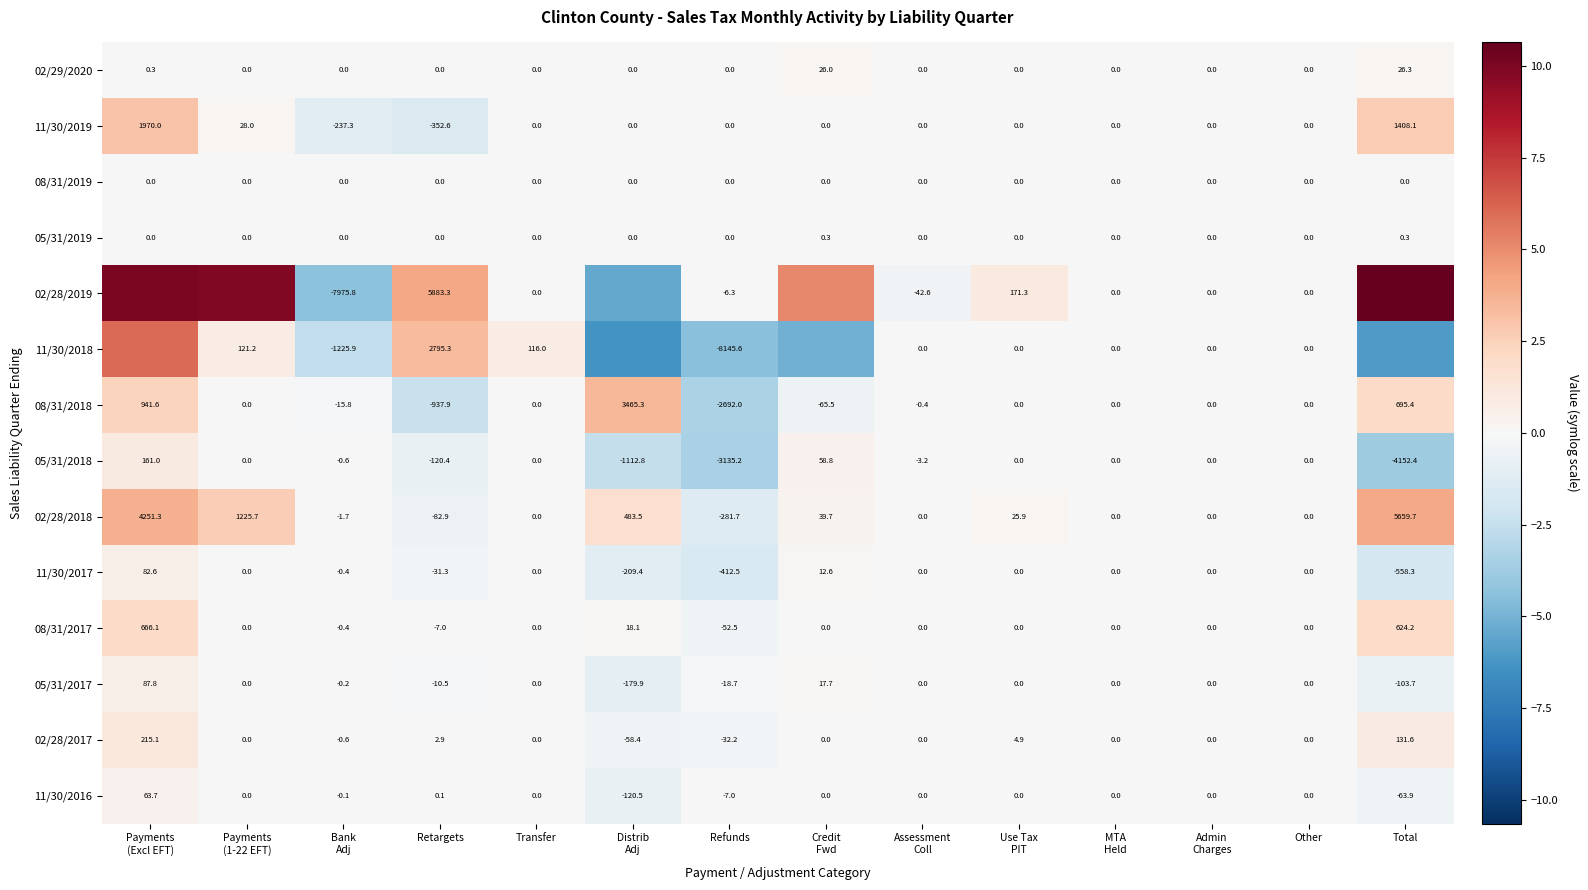

How many series are shown in this chart?

14